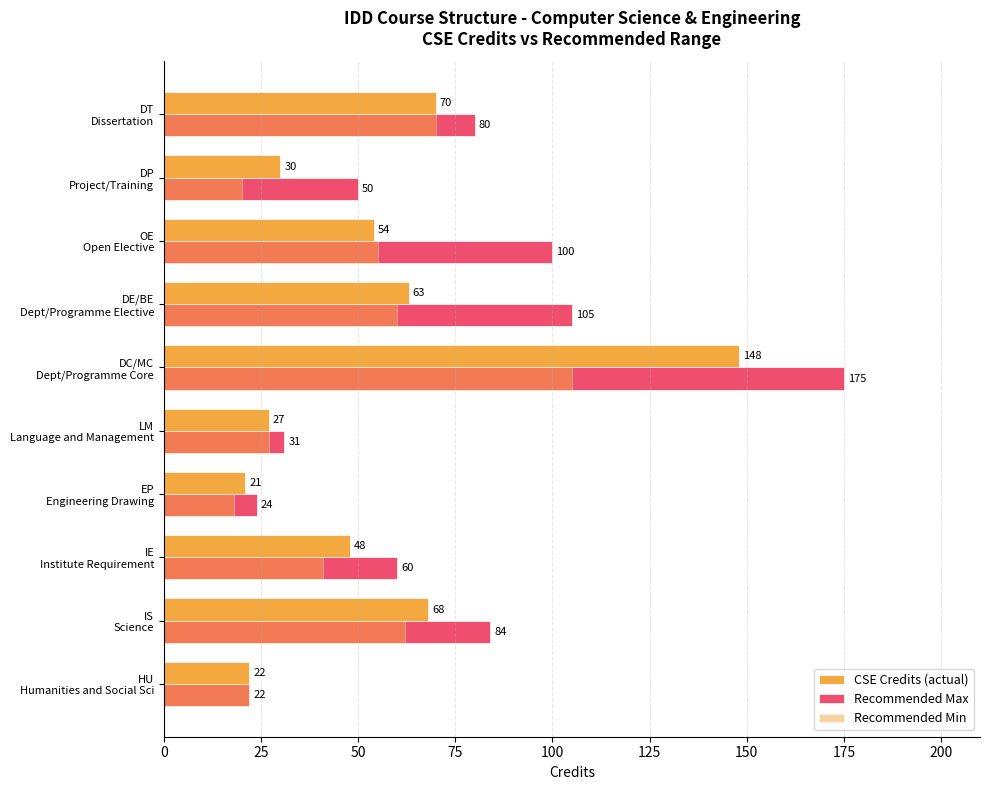

Rank the series by their maximum value, from lowest to highest.

Recommended Min, CSE Credits (actual), Recommended Max